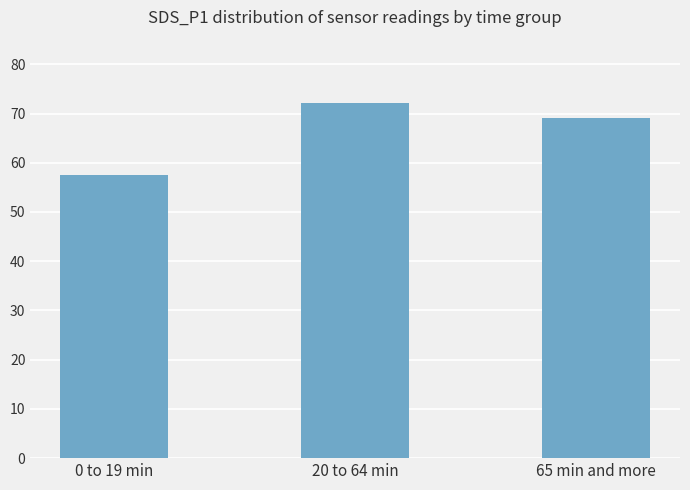

Between 65 min and more and 0 to 19 min, which is larger?

65 min and more